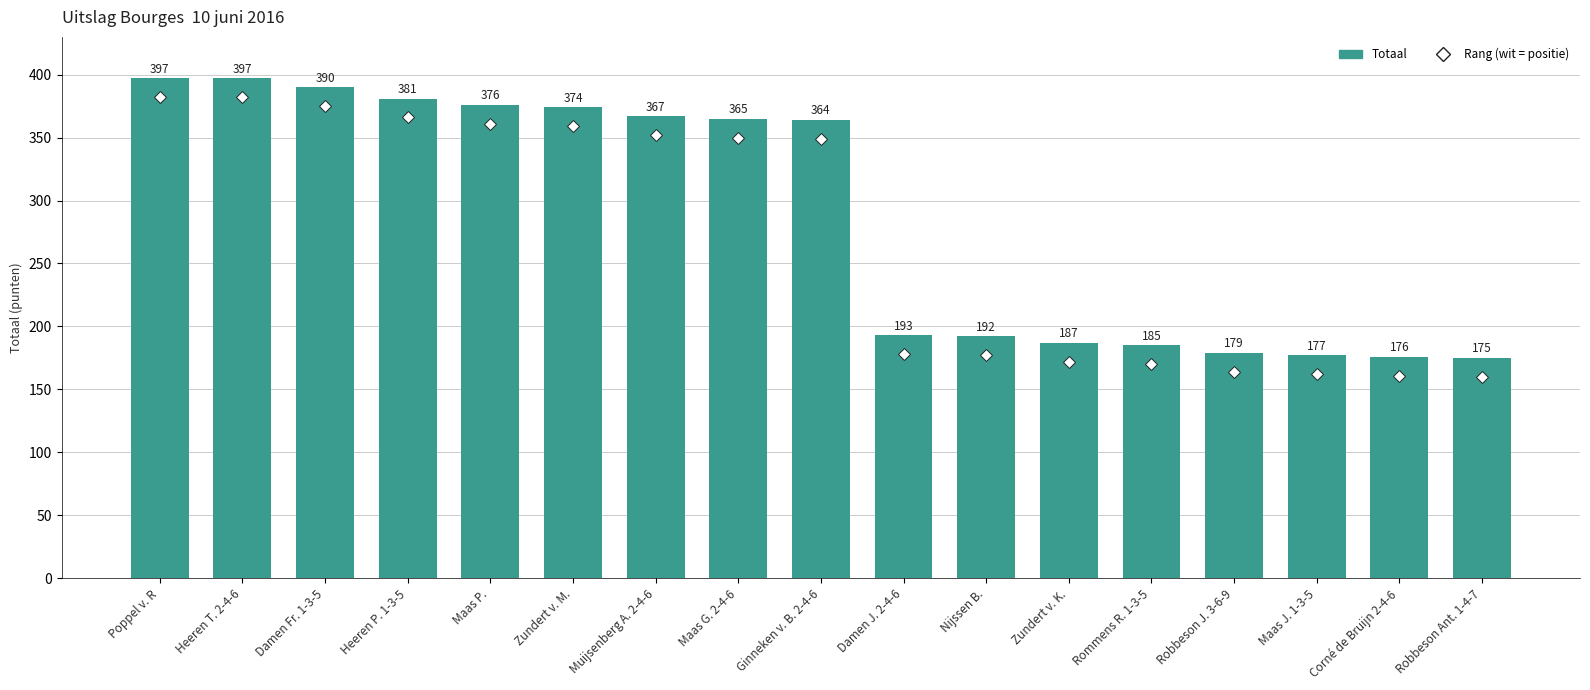

What position from the right is Corné de Bruijn 2-4-6?

2